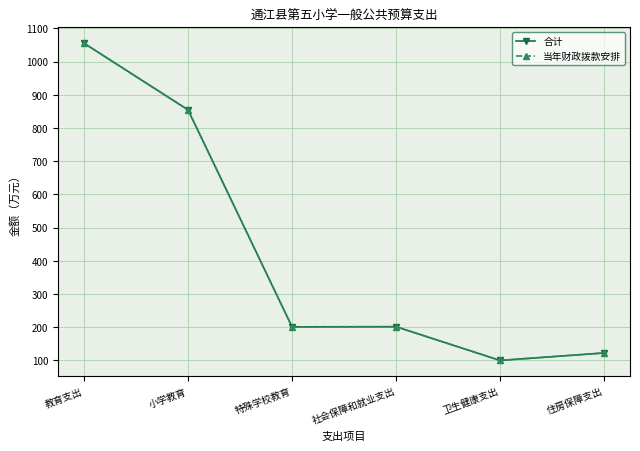

Does the chart have visible grid lines?

Yes